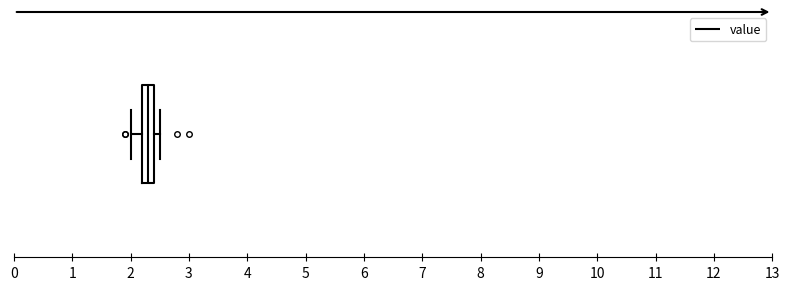

Where does the median line of the box sit on the x-axis? The values are not printed on the chart, so give them approximately, as read against the axis.

2.3